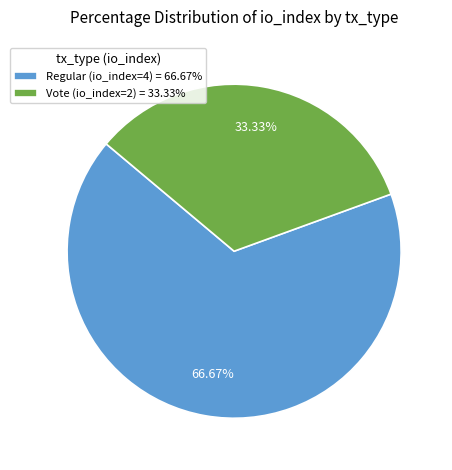

What is the ratio of the value at Regular (io_index=4) = 66.67% to the value at Vote (io_index=2) = 33.33%?

2.0